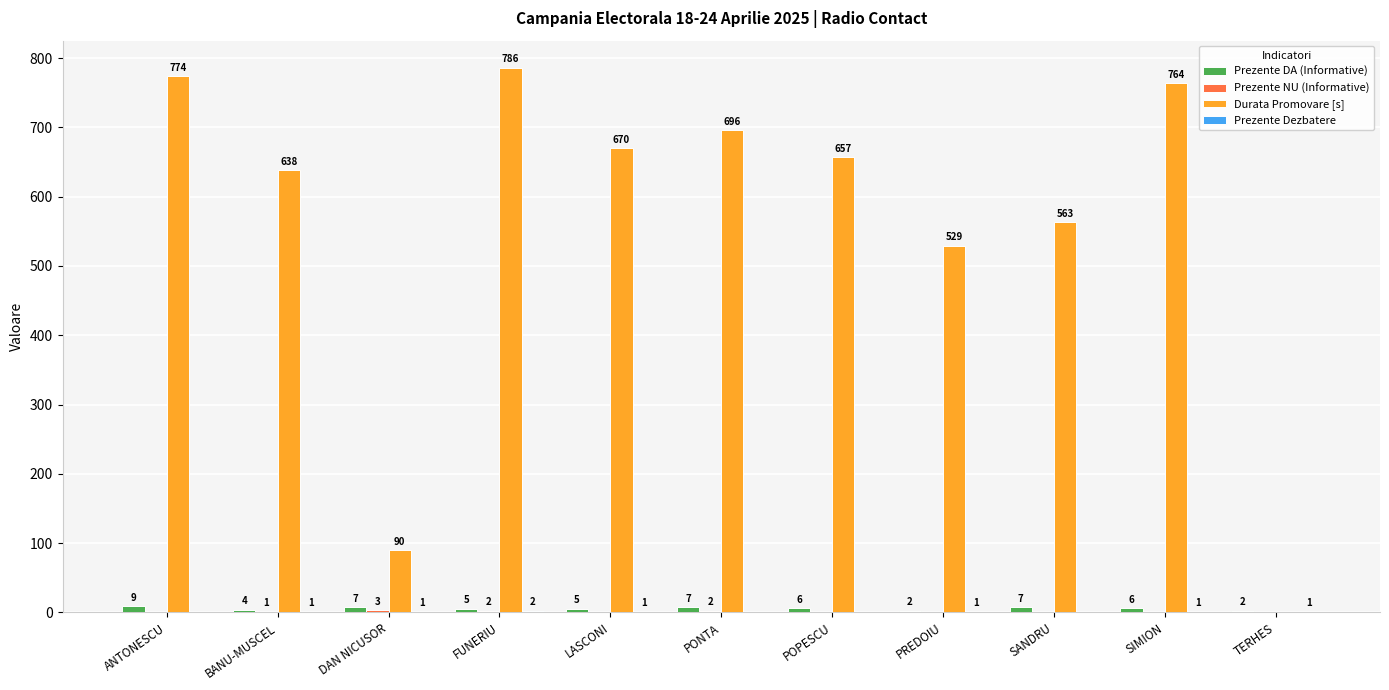

Are the bars horizontal?

No